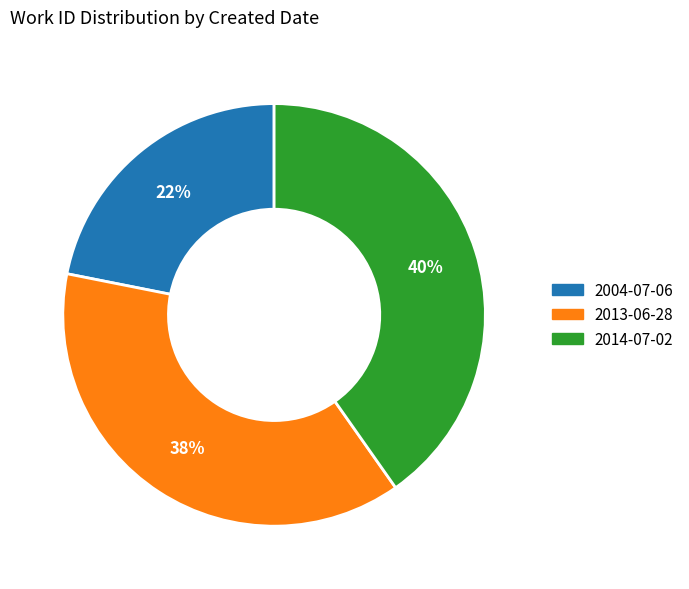

Do 2014-07-02 and 2004-07-06 together represent more than half of the pie?

Yes